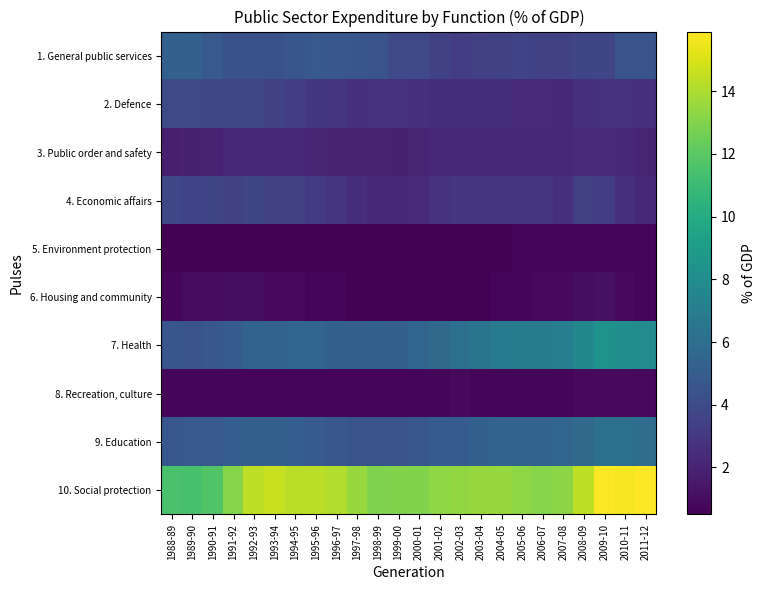

Reading right to left, extract all data points from this chart.

1. General public services: 2011-12=4.5	2010-11=4.5	2009-10=3.7	2008-09=3.7	2007-08=3.5	2006-07=3.5	2005-06=3.6	2004-05=3.5	2003-04=3.4	2002-03=3.3	2001-02=3.5	2000-01=3.9	1999-00=3.9	1998-99=4.5	1997-98=4.6	1996-97=4.7	1995-96=4.8	1994-95=4.6	1993-94=4.4	1992-93=4.4	1991-92=4.4	1990-91=4.8	1989-90=5.2	1988-89=5.3
2. Defence: 2011-12=2.6	2010-11=2.7	2009-10=2.7	2008-09=2.6	2007-08=2.3	2006-07=2.4	2005-06=2.4	2004-05=2.5	2003-04=2.5	2002-03=2.5	2001-02=2.5	2000-01=2.6	1999-00=2.7	1998-99=2.7	1997-98=2.6	1996-97=2.8	1995-96=3.0	1994-95=3.3	1993-94=3.5	1992-93=3.8	1991-92=3.8	1990-91=3.8	1989-90=3.9	1988-89=3.9
3. Public order and safety: 2011-12=2.1	2010-11=2.2	2009-10=2.4	2008-09=2.4	2007-08=2.2	2006-07=2.3	2005-06=2.3	2004-05=2.3	2003-04=2.3	2002-03=2.2	2001-02=2.2	2000-01=2.1	1999-00=1.9	1998-99=2.0	1997-98=2.0	1996-97=2.0	1995-96=2.1	1994-95=2.2	1993-94=2.2	1992-93=2.3	1991-92=2.2	1990-91=2.0	1989-90=1.9	1988-89=1.8
4. Economic affairs: 2011-12=2.3	2010-11=2.6	2009-10=3.3	2008-09=3.4	2007-08=2.6	2006-07=2.8	2005-06=2.8	2004-05=2.8	2003-04=2.9	2002-03=2.8	2001-02=2.7	2000-01=2.4	1999-00=2.3	1998-99=2.2	1997-98=2.5	1996-97=2.9	1995-96=3.1	1994-95=3.4	1993-94=3.5	1992-93=3.7	1991-92=3.5	1990-91=3.7	1989-90=3.6	1988-89=3.8
5. Environment protection: 2011-12=0.7	2010-11=0.8	2009-10=0.8	2008-09=0.7	2007-08=0.7	2006-07=0.7	2005-06=0.7	2004-05=0.6	2003-04=0.5	2002-03=0.6	2001-02=0.5	2000-01=0.5	1999-00=0.5	1998-99=0.5	1997-98=0.5	1996-97=0.5	1995-96=0.5	1994-95=0.5	1993-94=0.5	1992-93=0.6	1991-92=0.6	1990-91=0.6	1989-90=0.5	1988-89=0.5
6. Housing and community: 2011-12=0.7	2010-11=0.9	2009-10=1.2	2008-09=1.1	2007-08=0.9	2006-07=0.9	2005-06=0.8	2004-05=0.7	2003-04=0.6	2002-03=0.5	2001-02=0.6	2000-01=0.6	1999-00=0.5	1998-99=0.6	1997-98=0.6	1996-97=0.7	1995-96=0.8	1994-95=0.9	1993-94=0.9	1992-93=1.1	1991-92=1.1	1990-91=1.0	1989-90=1.0	1988-89=0.7
7. Health: 2011-12=7.9	2010-11=8.2	2009-10=8.4	2008-09=7.7	2007-08=7.1	2006-07=7.0	2005-06=7.0	2004-05=6.8	2003-04=6.5	2002-03=6.1	2001-02=5.8	2000-01=5.5	1999-00=5.2	1998-99=5.3	1997-98=5.2	1996-97=5.3	1995-96=5.5	1994-95=5.5	1993-94=5.4	1992-93=5.4	1991-92=5.0	1990-91=4.7	1989-90=4.5	1988-89=4.6
8. Recreation, culture: 2011-12=0.9	2010-11=0.9	2009-10=0.9	2008-09=0.9	2007-08=0.8	2006-07=0.8	2005-06=0.8	2004-05=0.8	2003-04=0.8	2002-03=0.9	2001-02=0.8	2000-01=0.8	1999-00=0.8	1998-99=0.8	1997-98=0.8	1996-97=0.7	1995-96=0.7	1994-95=0.7	1993-94=0.8	1992-93=0.8	1991-92=0.8	1990-91=0.8	1989-90=0.8	1988-89=0.8
9. Education: 2011-12=6.0	2010-11=6.2	2009-10=6.2	2008-09=5.8	2007-08=5.5	2006-07=5.4	2005-06=5.4	2004-05=5.4	2003-04=5.3	2002-03=5.0	2001-02=5.0	2000-01=4.7	1999-00=4.5	1998-99=4.5	1997-98=4.5	1996-97=4.7	1995-96=4.9	1994-95=5.1	1993-94=5.2	1992-93=5.2	1991-92=5.1	1990-91=4.8	1989-90=4.8	1988-89=4.7
10. Social protection: 2011-12=15.9	2010-11=15.7	2009-10=15.9	2008-09=14.4	2007-08=13.2	2006-07=13.1	2005-06=13.3	2004-05=13.5	2003-04=13.5	2002-03=13.4	2001-02=13.3	2000-01=13.0	1999-00=13.0	1998-99=12.9	1997-98=13.5	1996-97=14.1	1995-96=14.3	1994-95=14.3	1993-94=14.6	1992-93=14.4	1991-92=13.1	1990-91=11.7	1989-90=11.4	1988-89=11.5